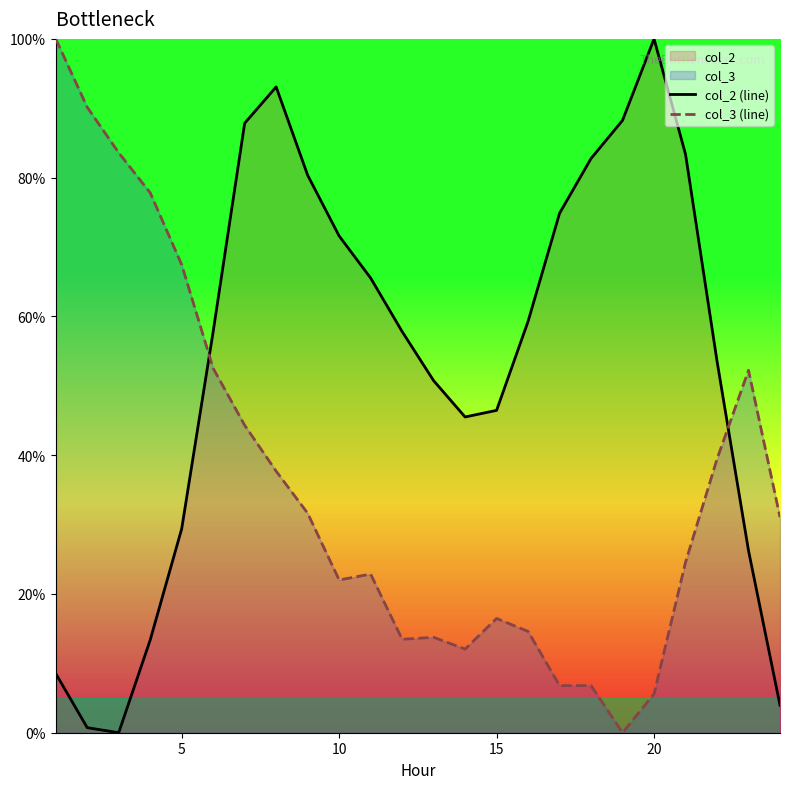

True or false: col_2 (line) and col_3 (line) cross at least once.

True